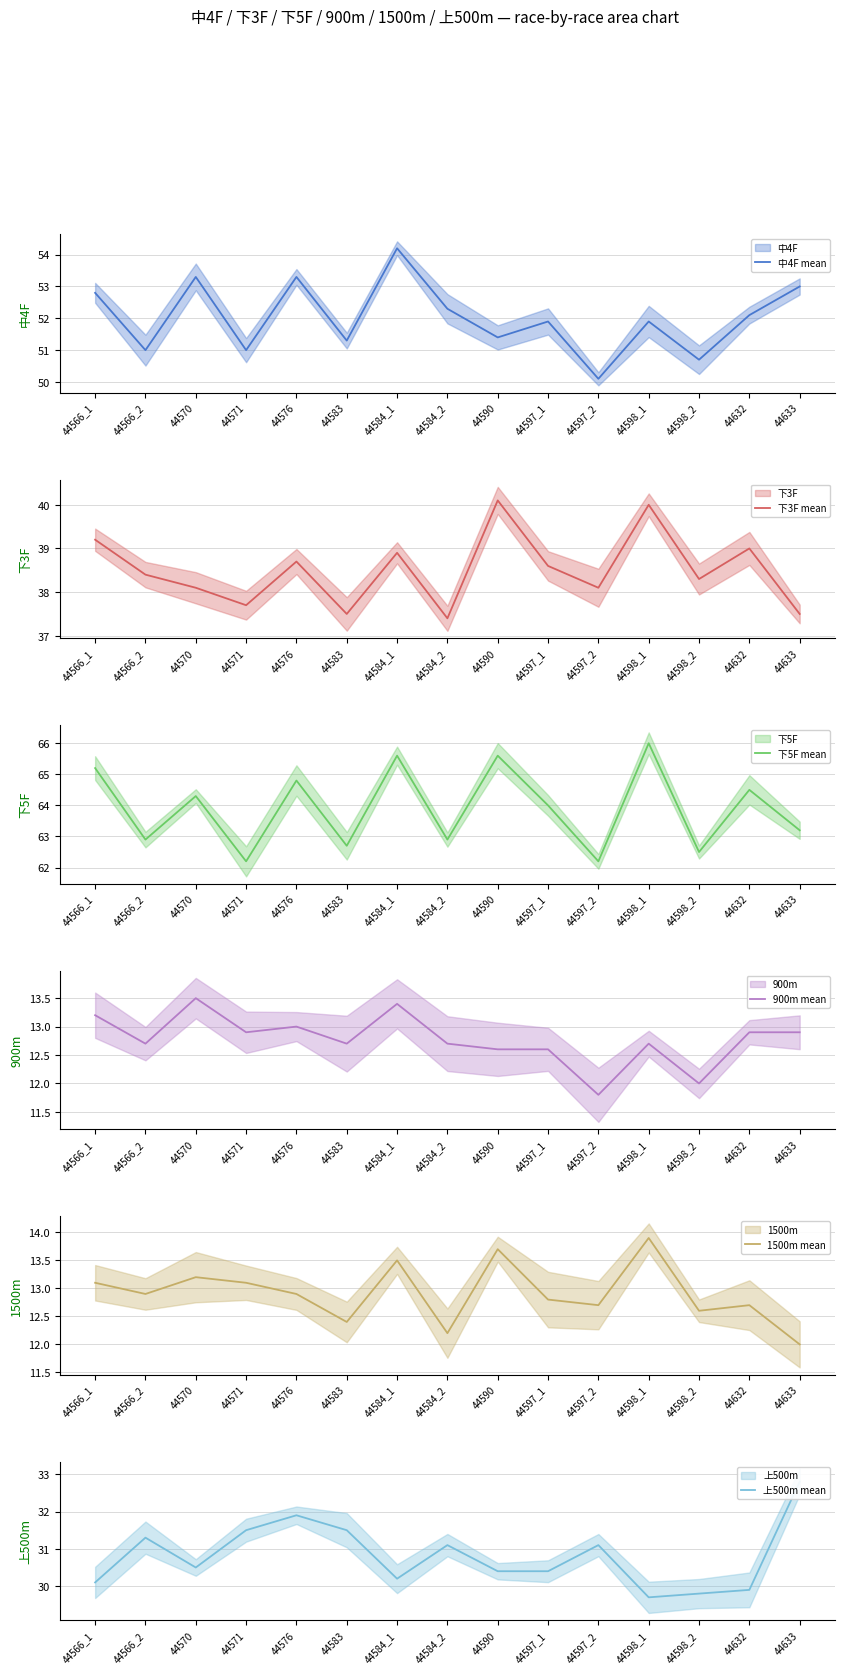

The 1500m mean series shows 7.0 at 44590. True or false?

False